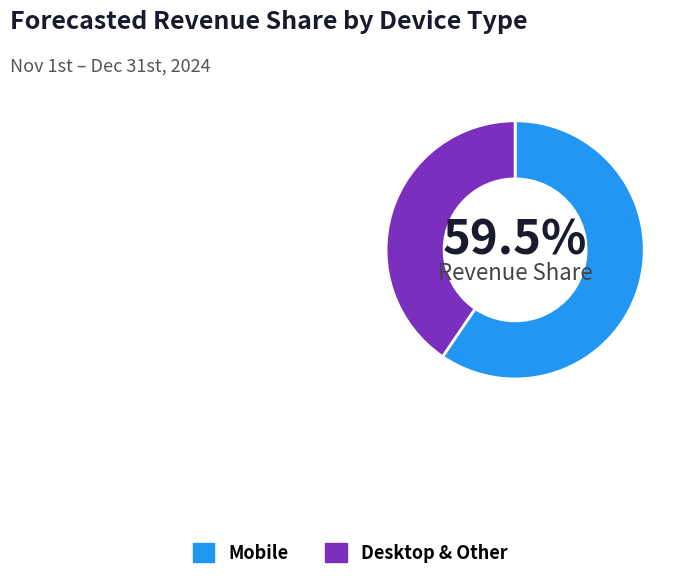

Does any single category account for the majority?

Yes